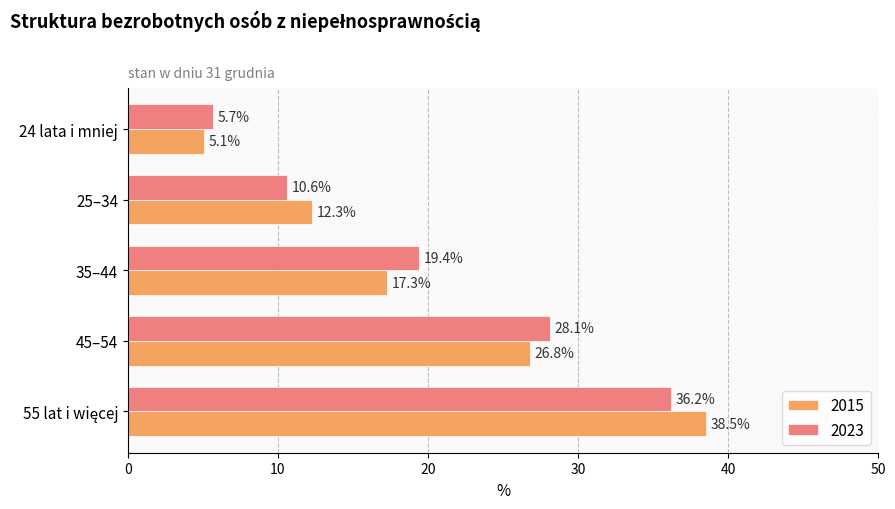

What are all the series names shown in the legend?

2015, 2023